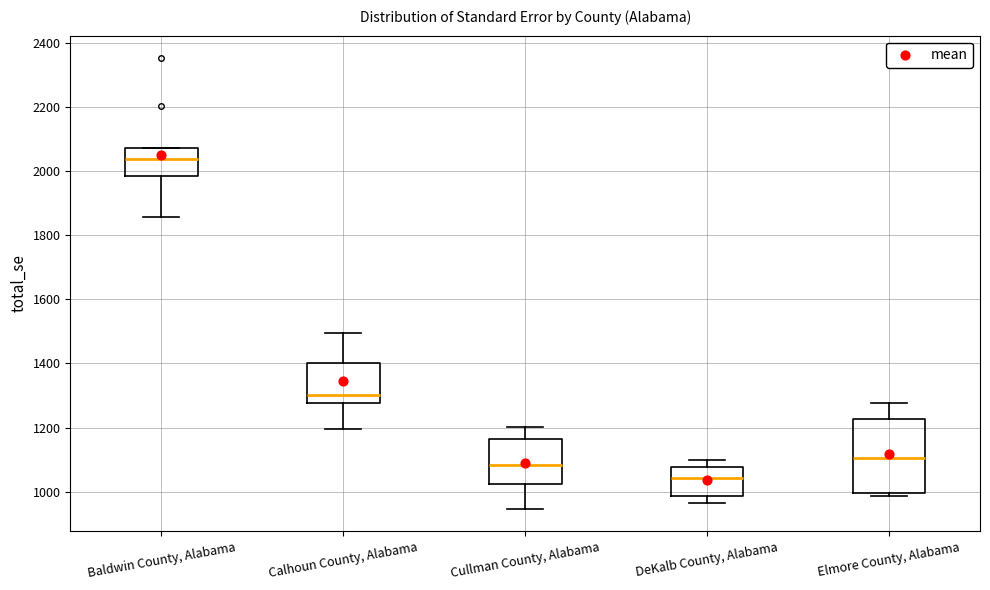

Which box has the highest median line?

Baldwin County, Alabama